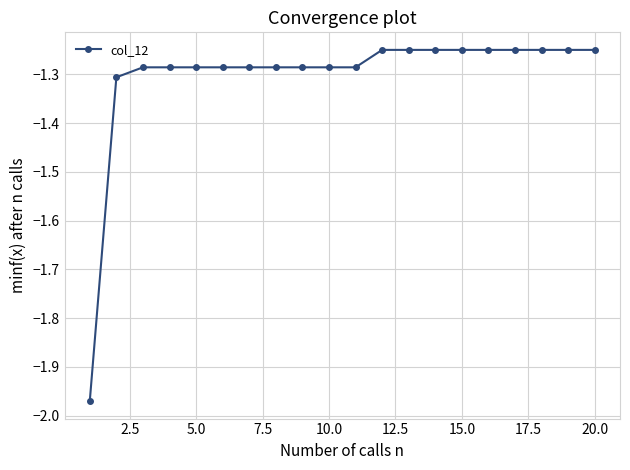

What is the sum of all values?

-26.1